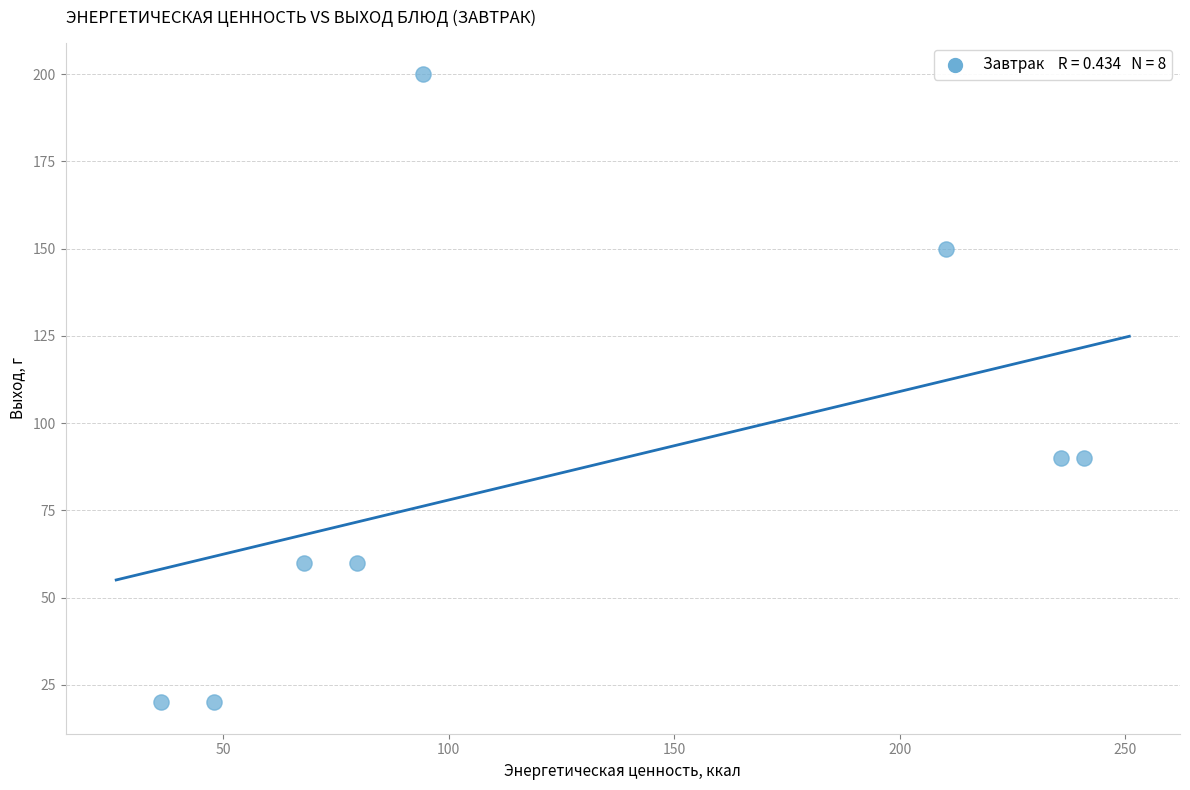

What is the average Y value?

86